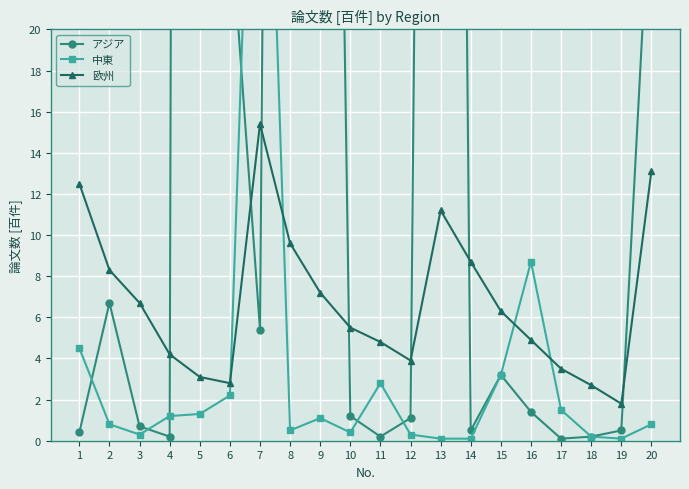

In 欧州, how many points are lower than both neighbors (excluding endpoints)?

3